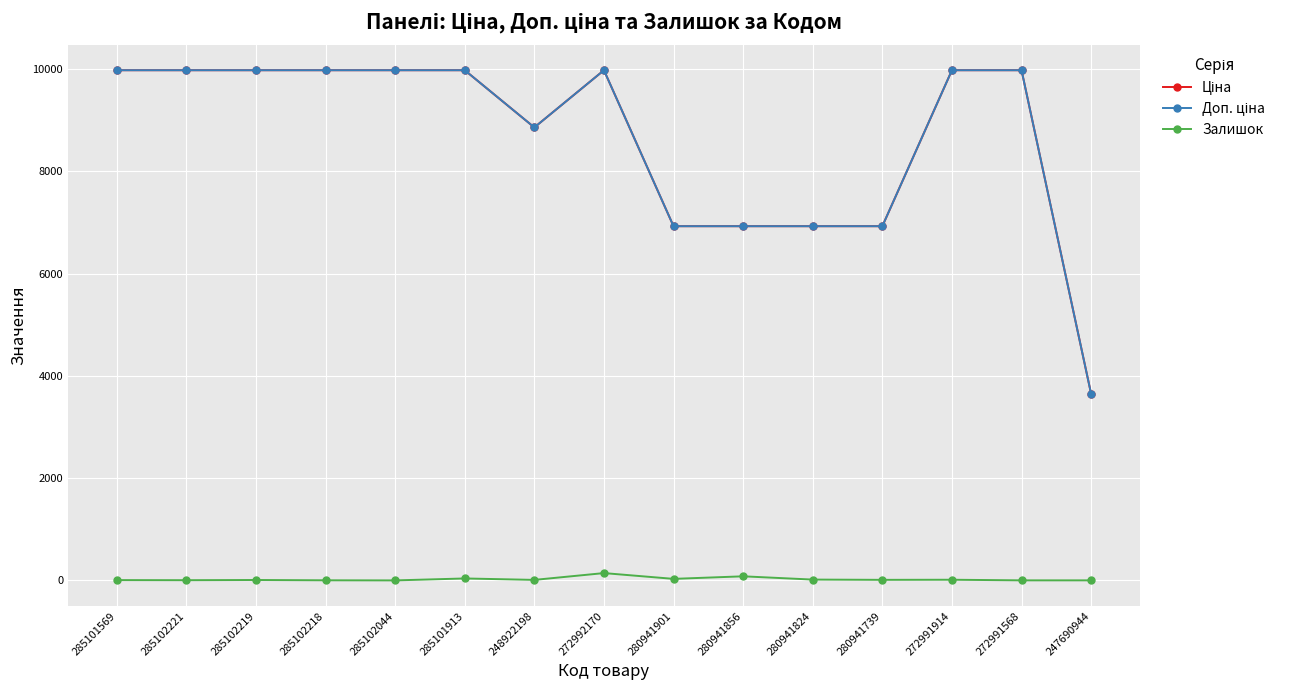

What is the difference between the maximum and minimum values in the Ціна series?

6328.4